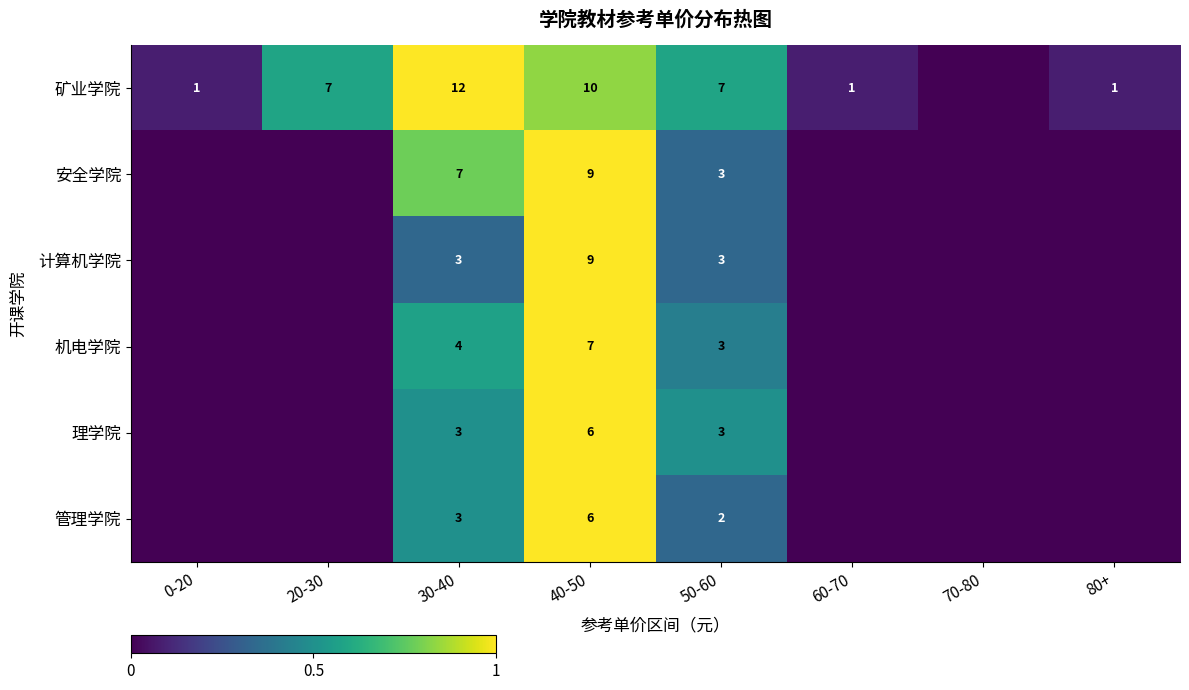

The value of 计算机学院 at 50-60 is 3. True or false?

True